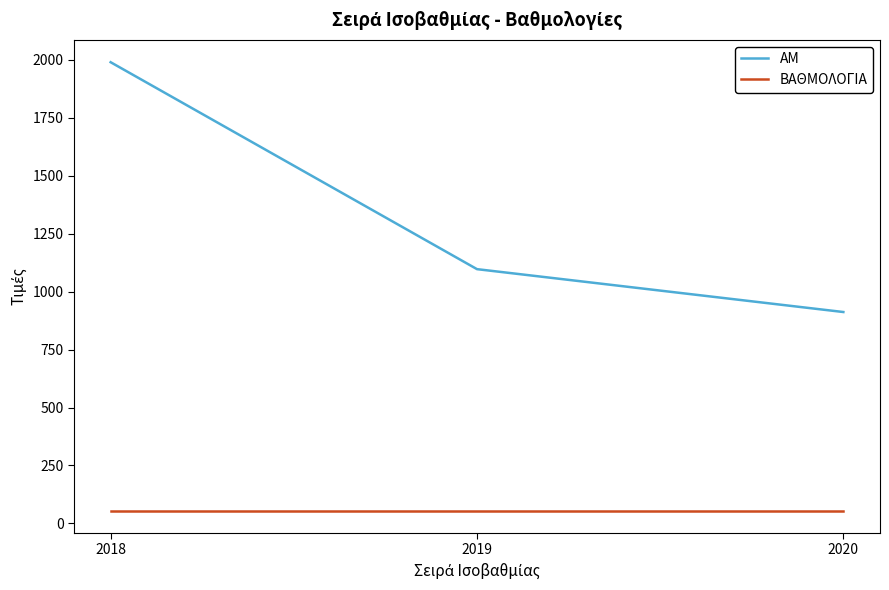

What is the spread (max minus min) of values at 2020?

856.8